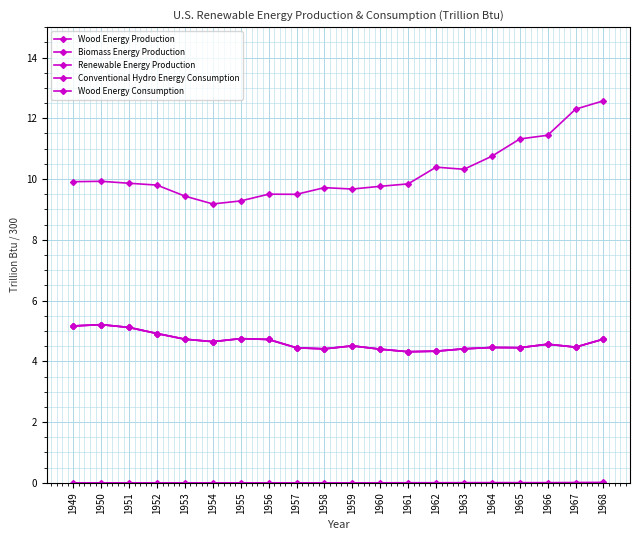

Does the chart have visible grid lines?

Yes